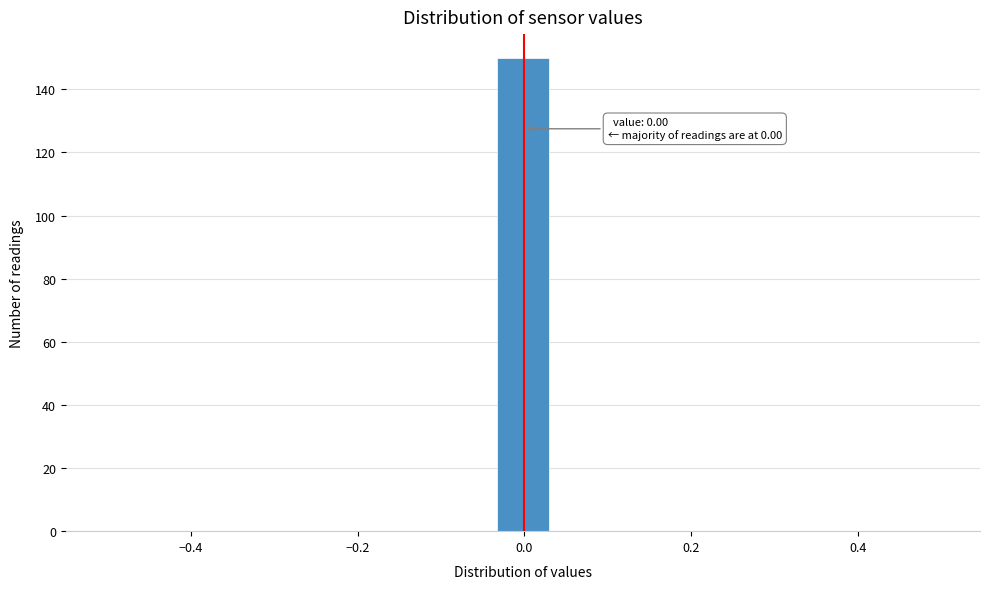

Around what value on the x-axis is the tallest bar? Give the approximate position of its centre, as read against the axis.

0.00